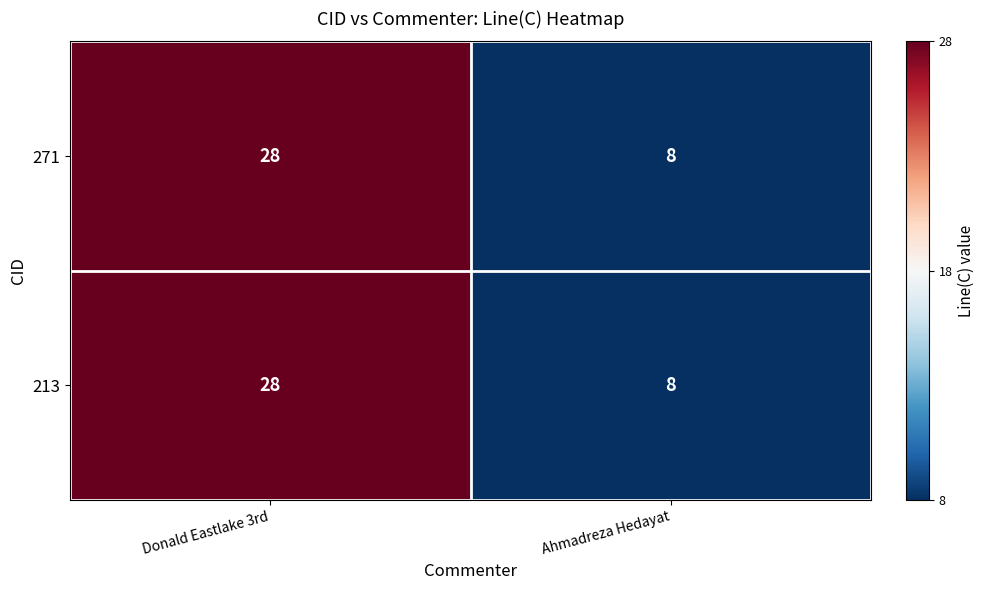

At which category is the sum across all series the highest?

Donald Eastlake 3rd